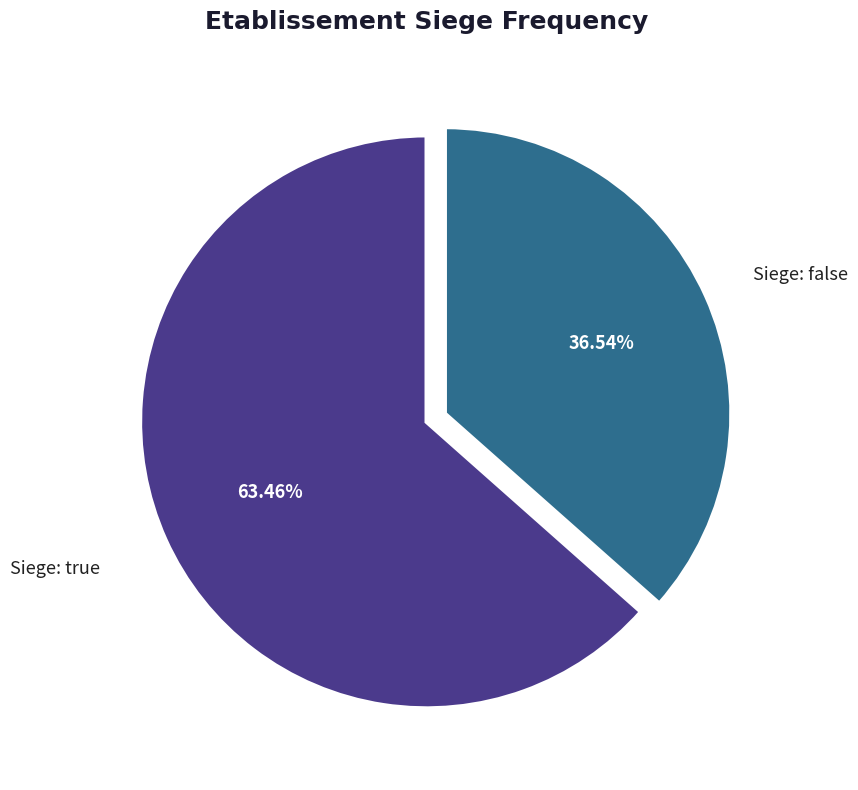

Does any single category account for the majority?

Yes